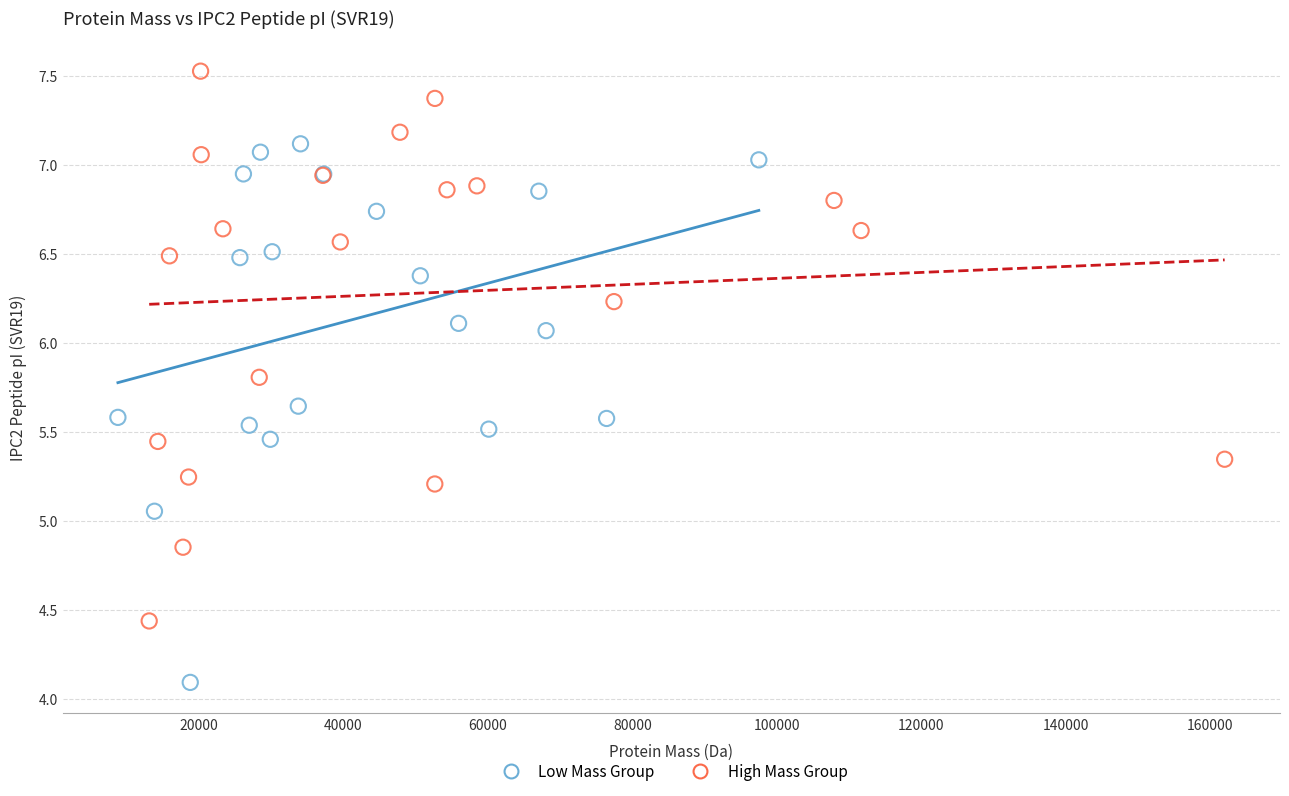

What are all the series names shown in the legend?

Low Mass Group, High Mass Group